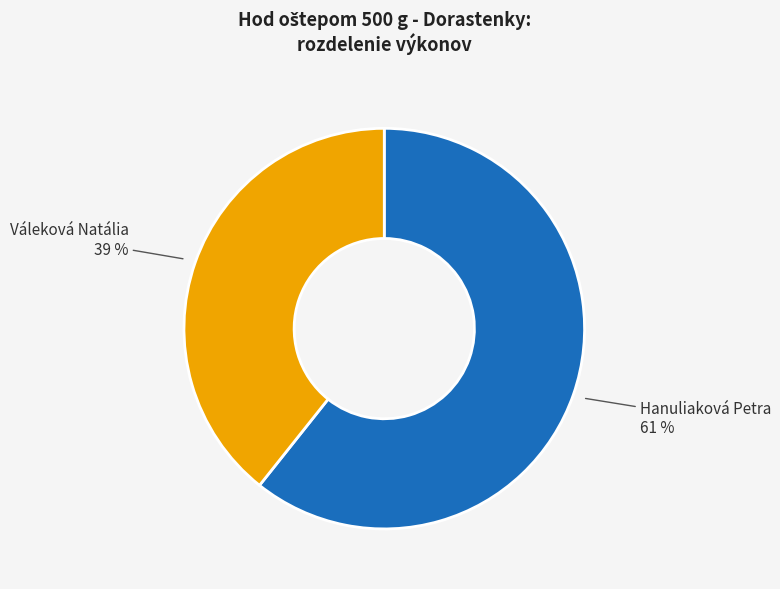

To the nearest percent, what is the average slice percentage?

50%